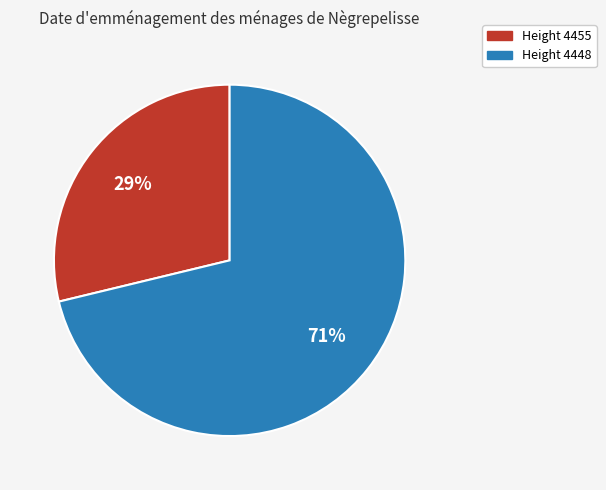

To the nearest percent, what is the difference between the largest and smallest slice percentages?

42%